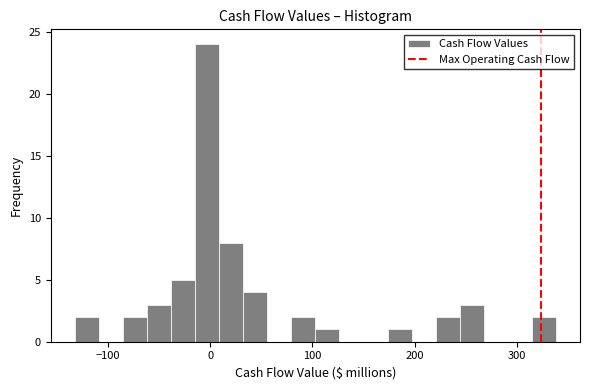

Around what value on the x-axis is the tallest bar? Give the approximate position of its centre, as read against the axis.

0